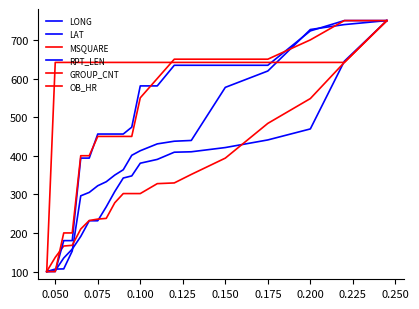

How many series are shown in this chart?

6